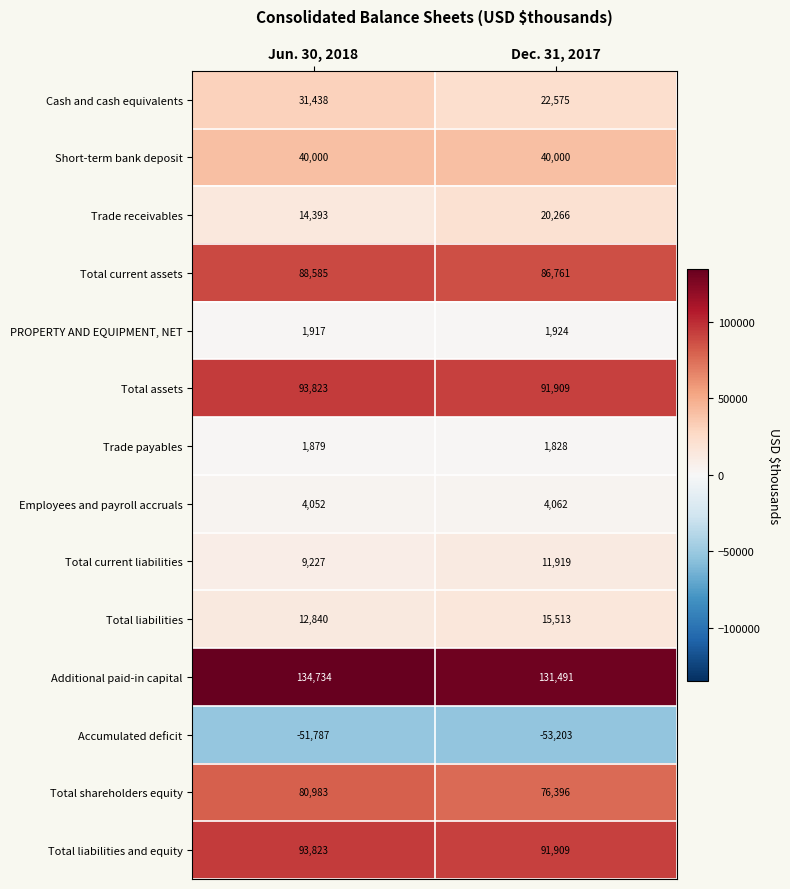

What is the greatest value displayed?

134734